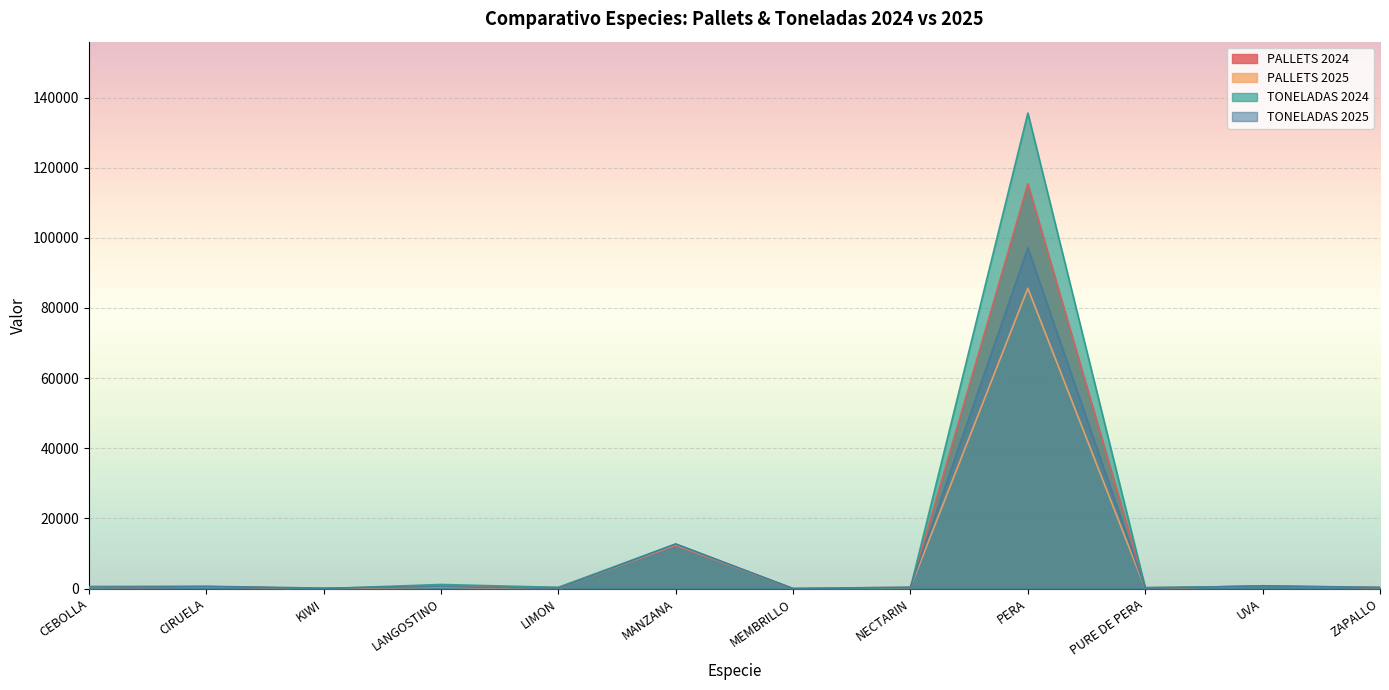

What value does the PALLETS 2025 series have at MEMBRILLO, to the nearest 10?

10